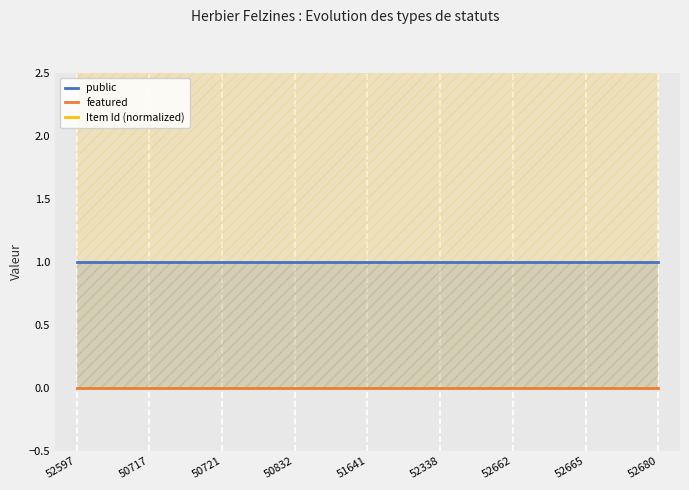

List the labels in order of featured value, largest first.

52597, 50717, 50721, 50832, 51641, 52338, 52662, 52665, 52680